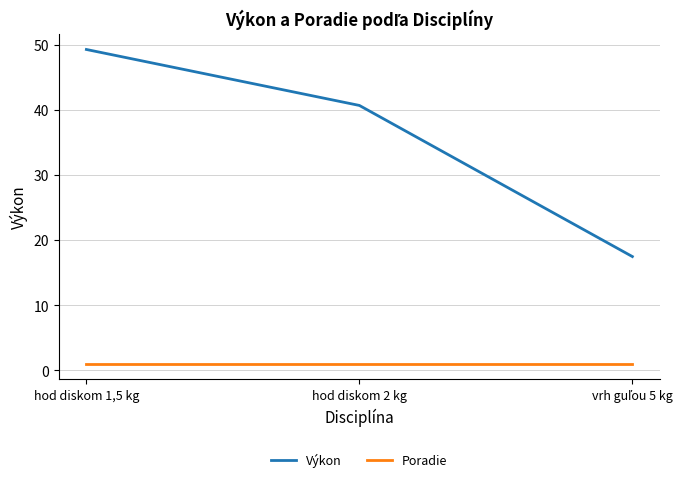

Rank the series by their maximum value, from lowest to highest.

Poradie, Výkon